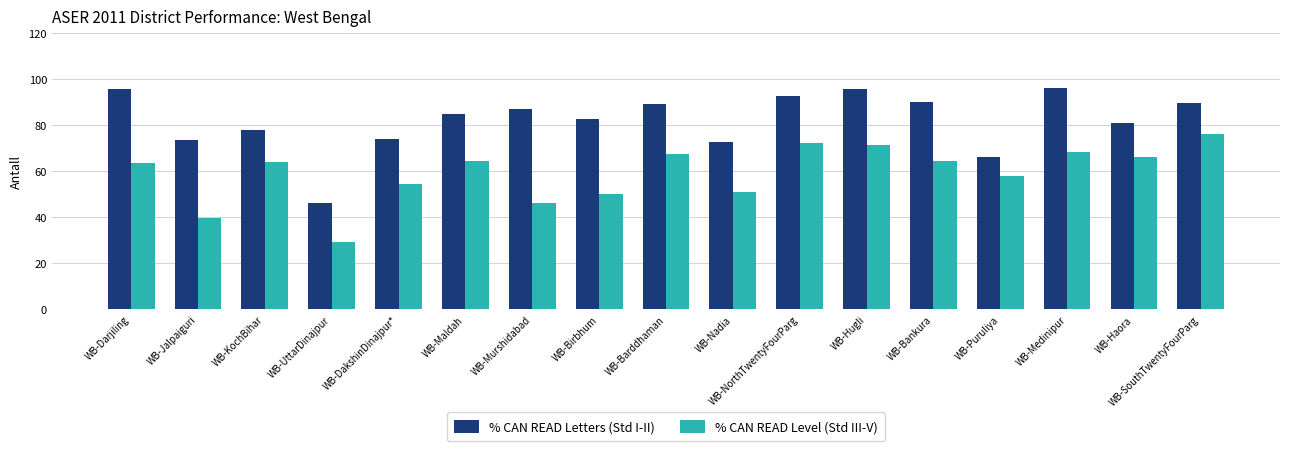

The % CAN READ Letters (Std I-II) series shows 95.9 at WB-Darjiling. True or false?

True